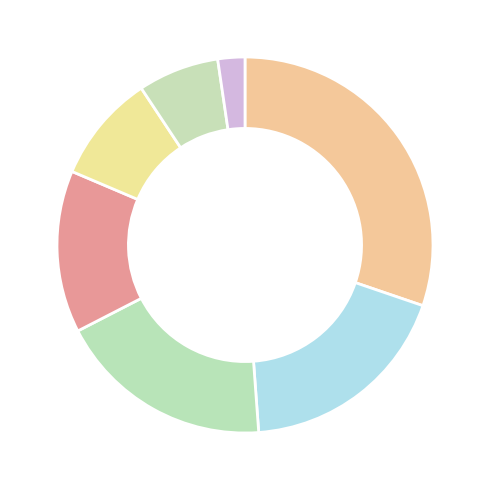

How many slices are in this pie chart?

7